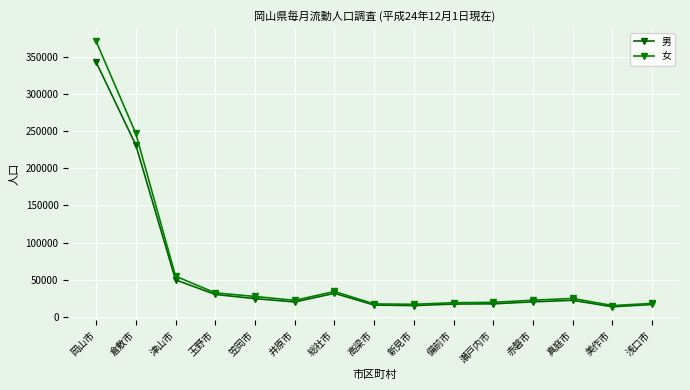

Between 岡山市 and 真庭市, which series saw the biggest shift?

女